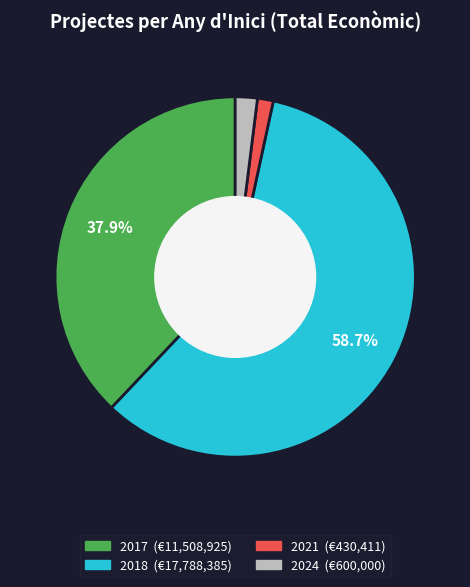

Is there a majority slice in this chart?

Yes